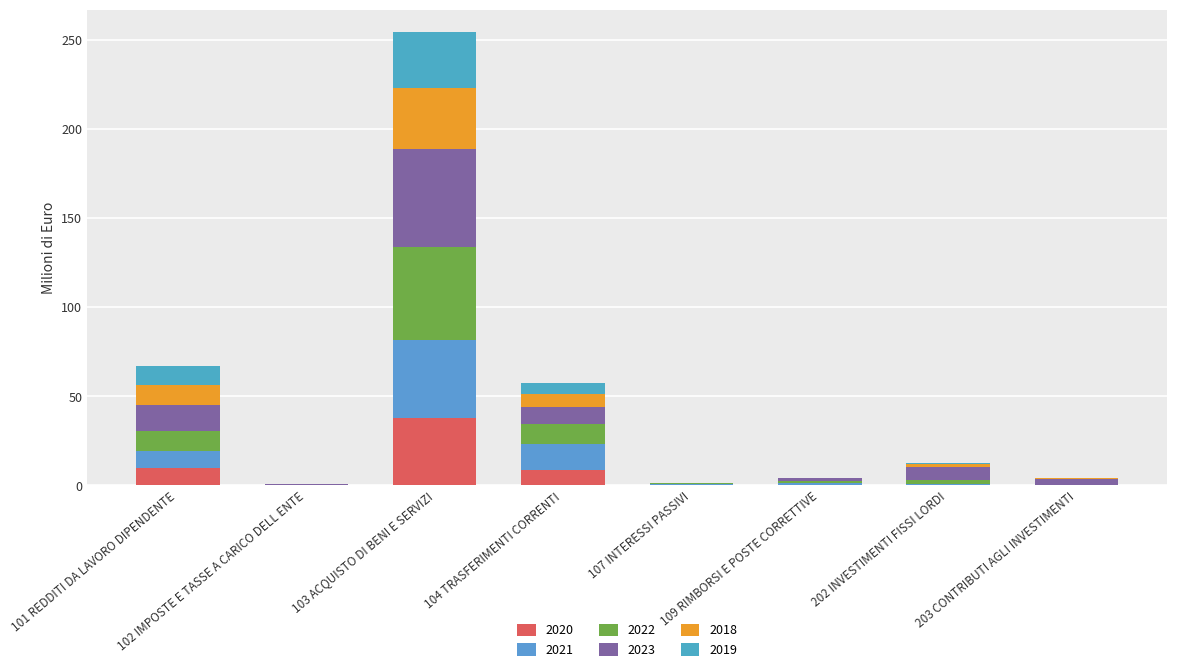

What is the sum of the 2021 values at 109 RIMBORSI E POSTE CORRETTIVE and 102 IMPOSTE E TASSE A CARICO DELL ENTE?

1.2